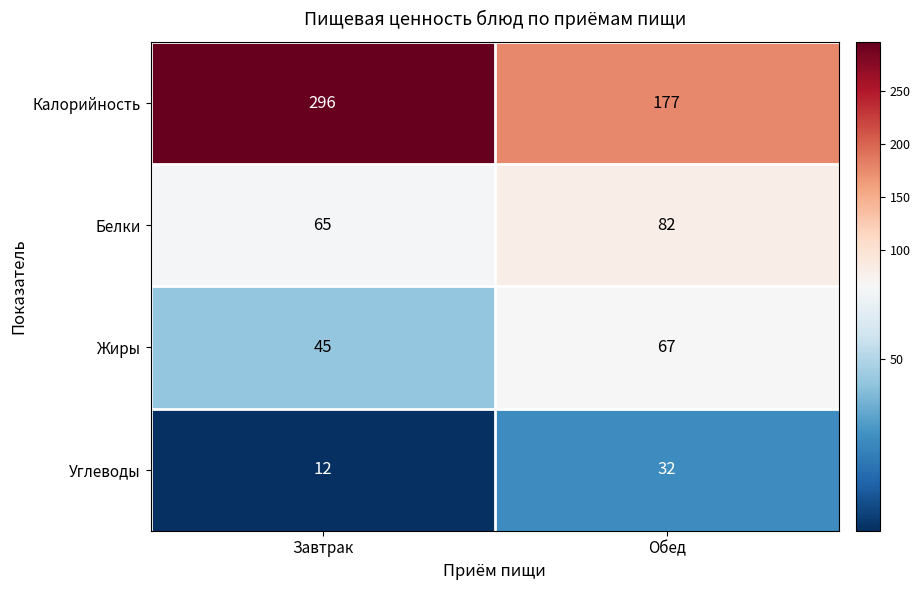

What is the difference between the highest and lowest values at Завтрак?

284